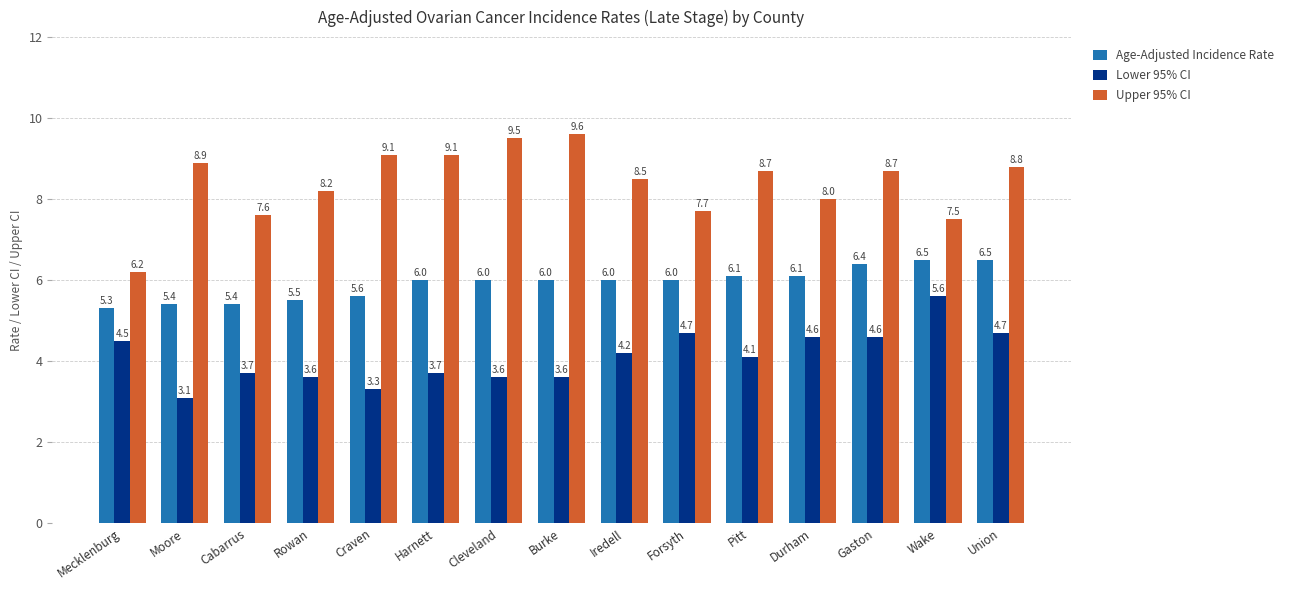

Which series has the largest range (max minus min)?

Upper 95% CI